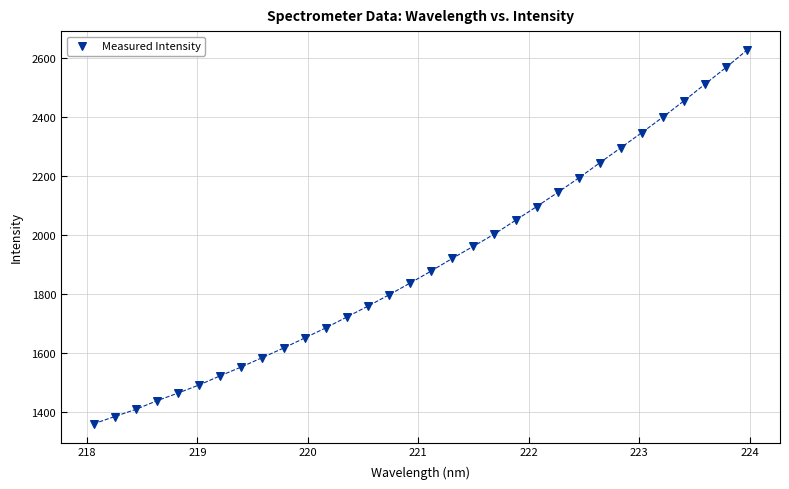

What is the range of Y values (max minus min)?

1268.2